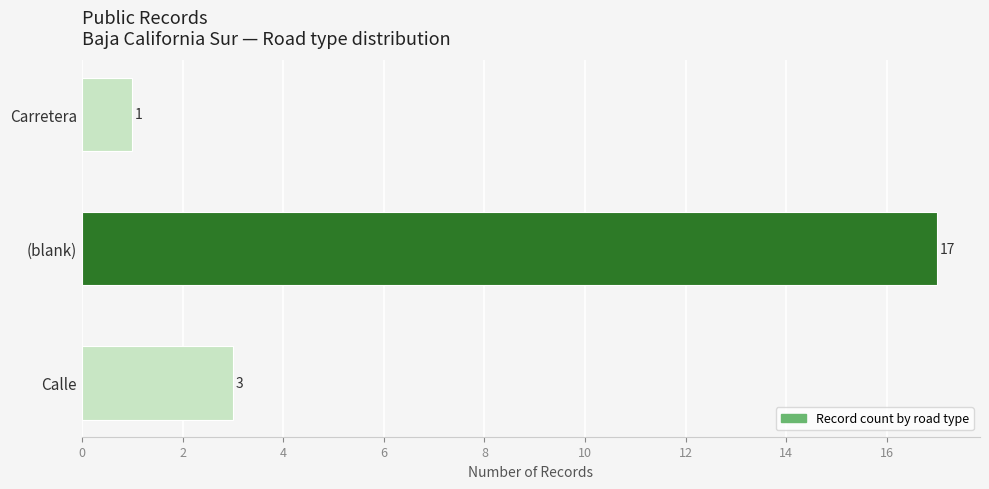

At which label is the value closest to 9?

Calle